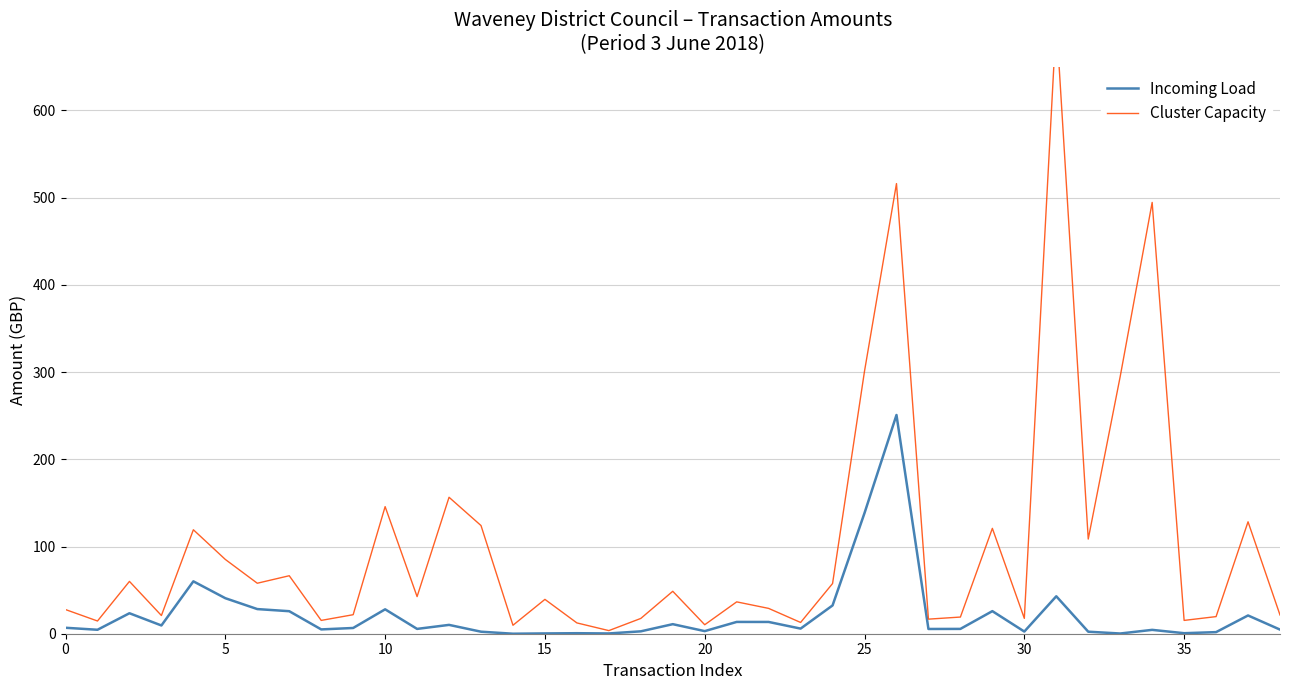

What is the maximum value shown in the chart?

703.5